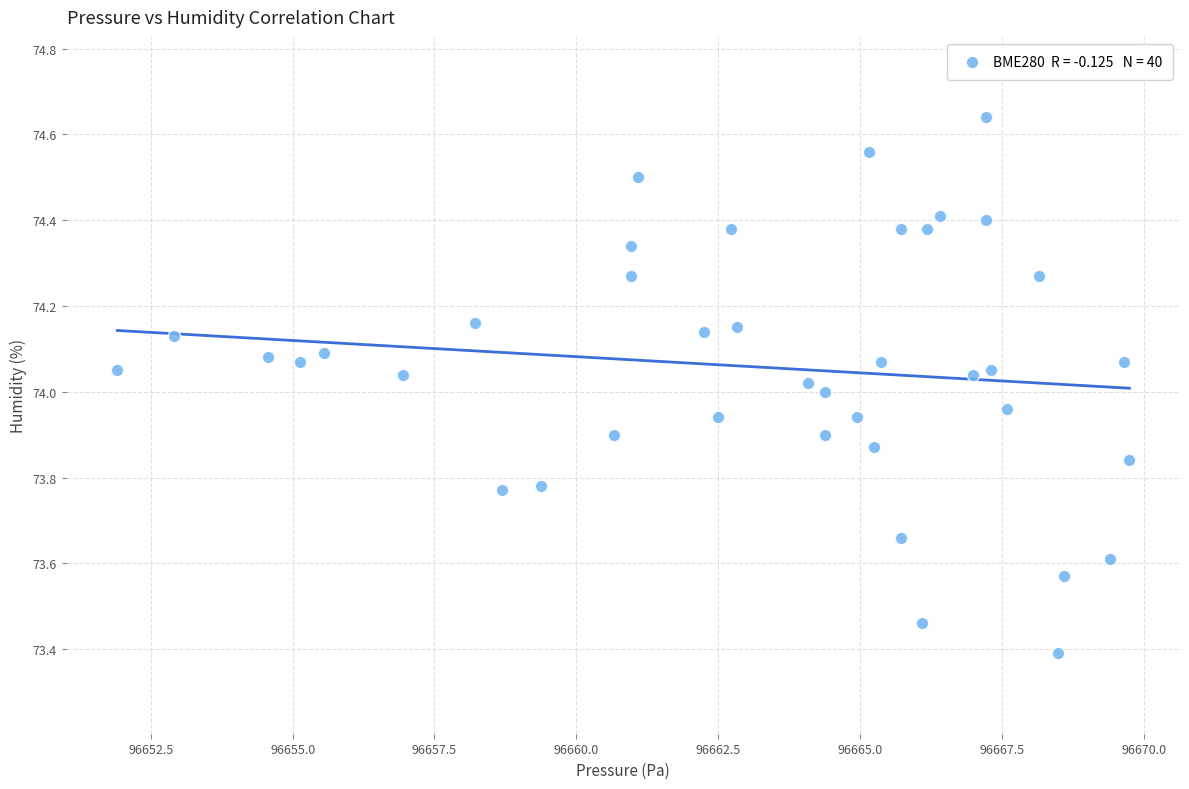

How many points are shown in the scatter plot?

40